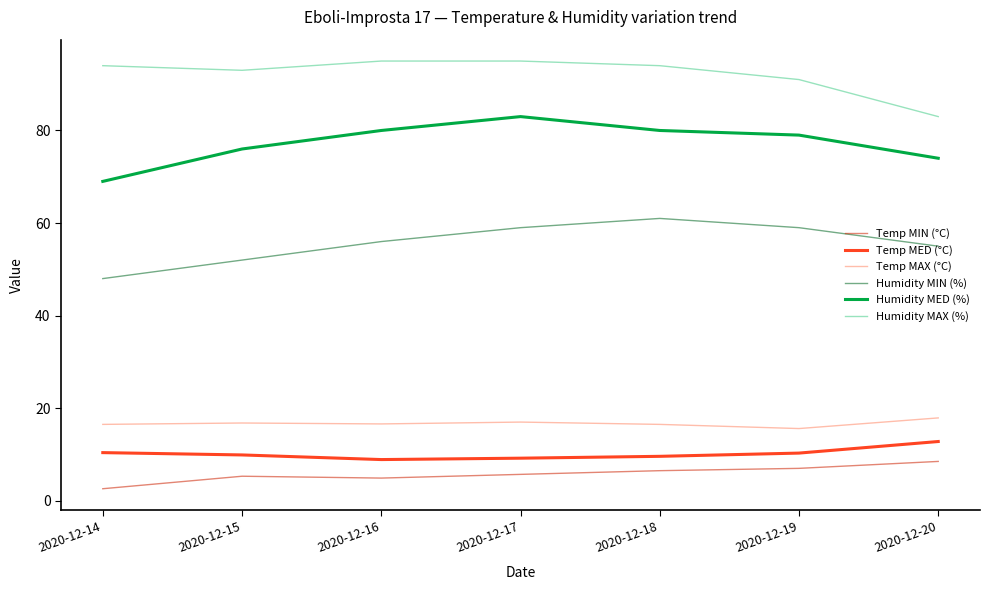

Is it true that Humidity MAX (%) equals 94.0 at 2020-12-18?

True